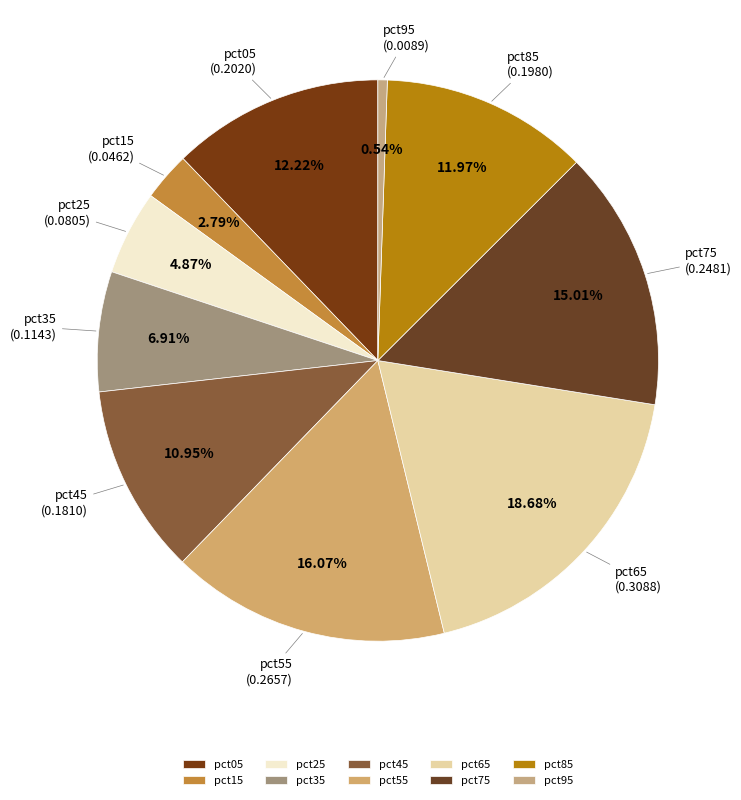

Is it true that pct55 is 16% of the pie?

True